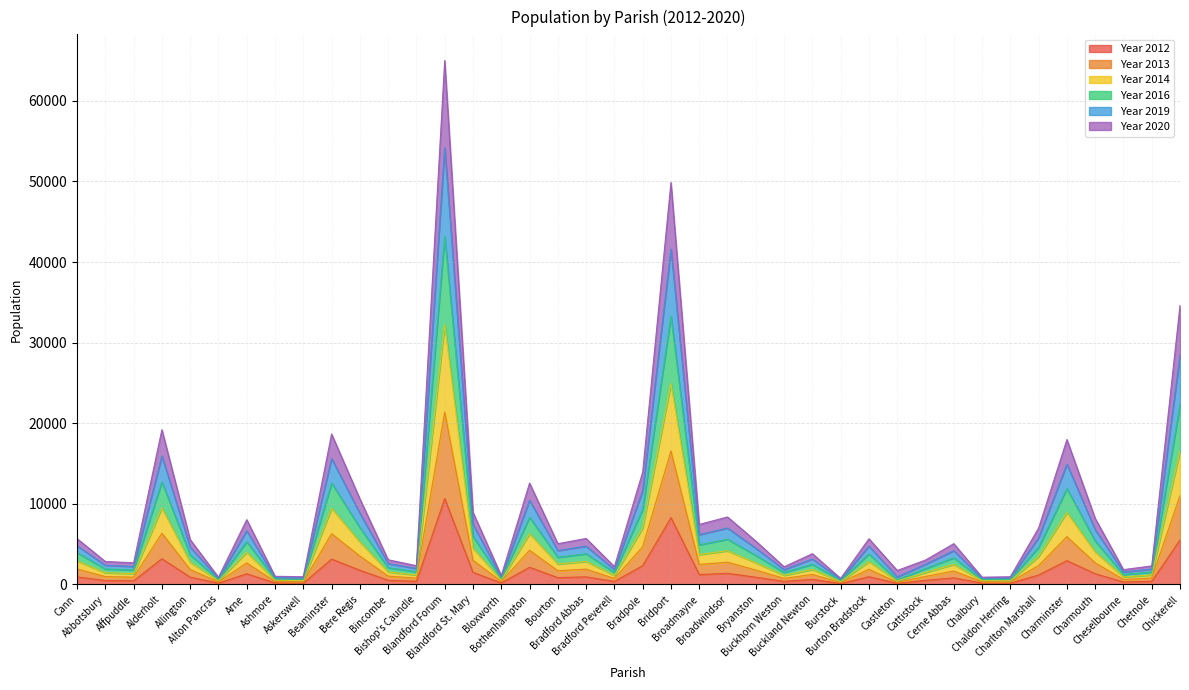

How many lines are shown in the chart?

6